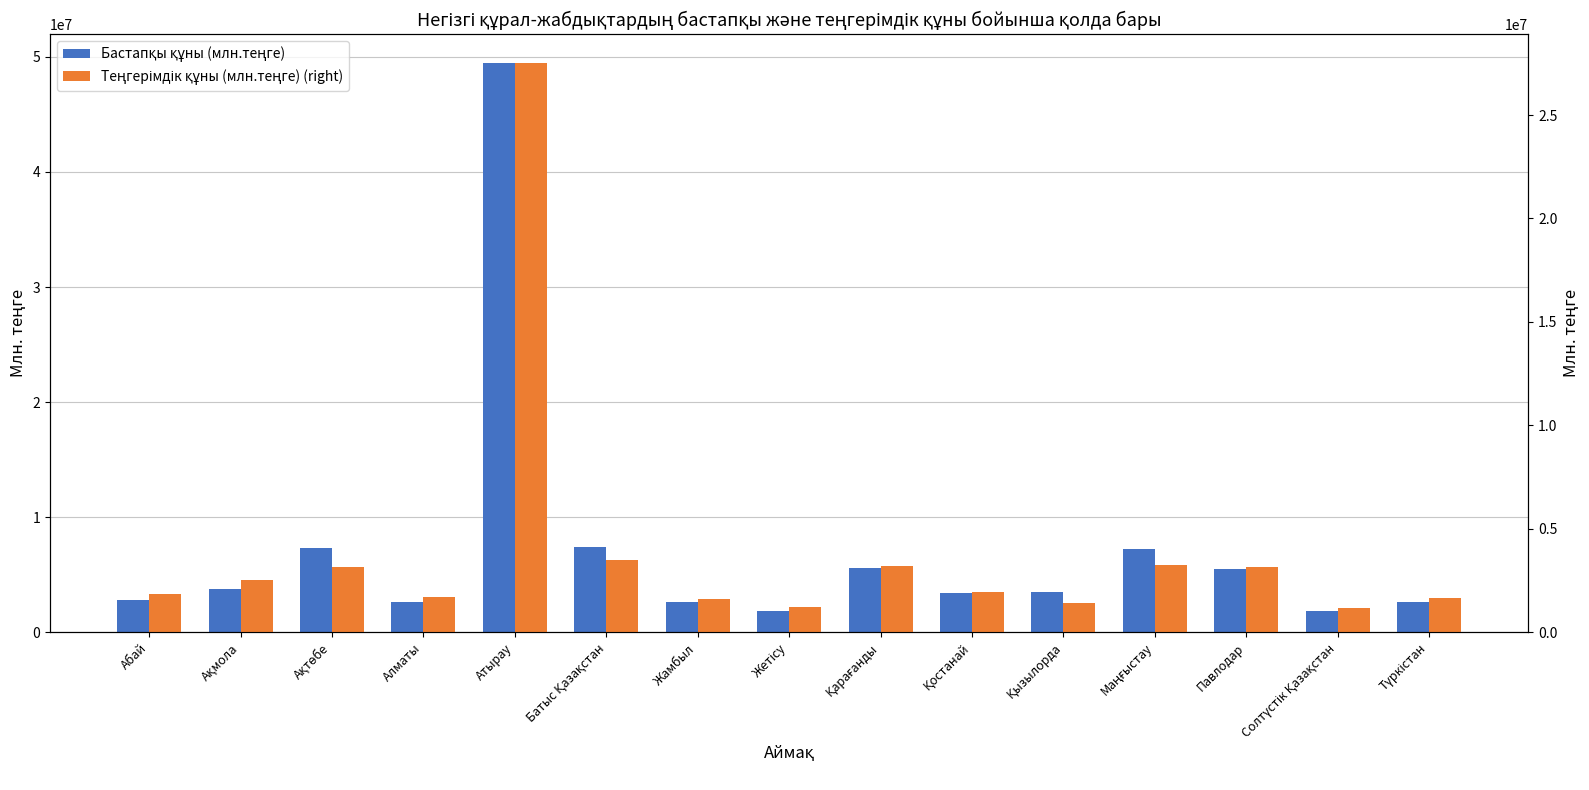

Between Ақмола and Ақтөбе, which is larger?

Ақтөбе